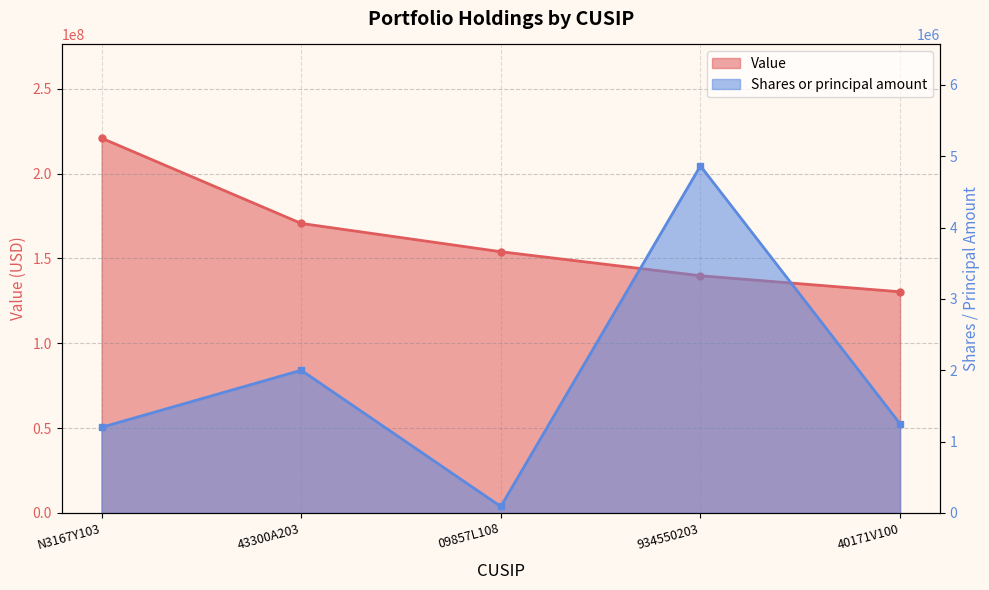

How many lines are shown in the chart?

2